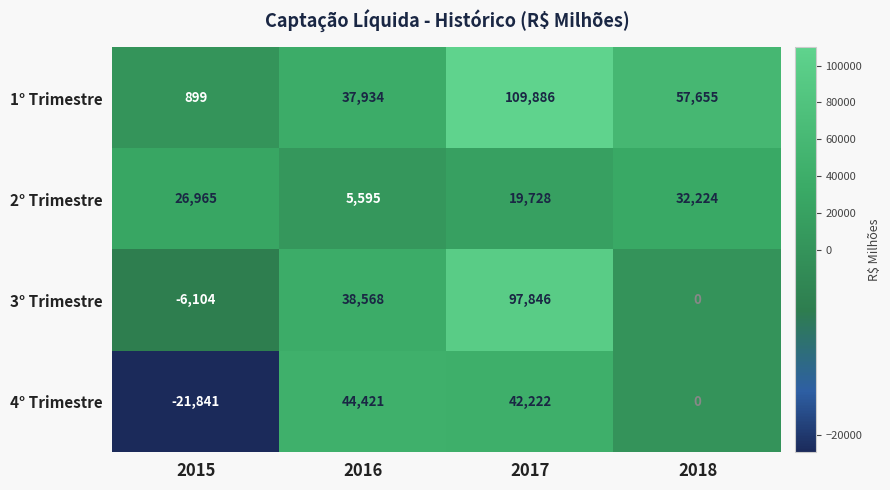

What is the spread (max minus min) of values at 2016?

38826